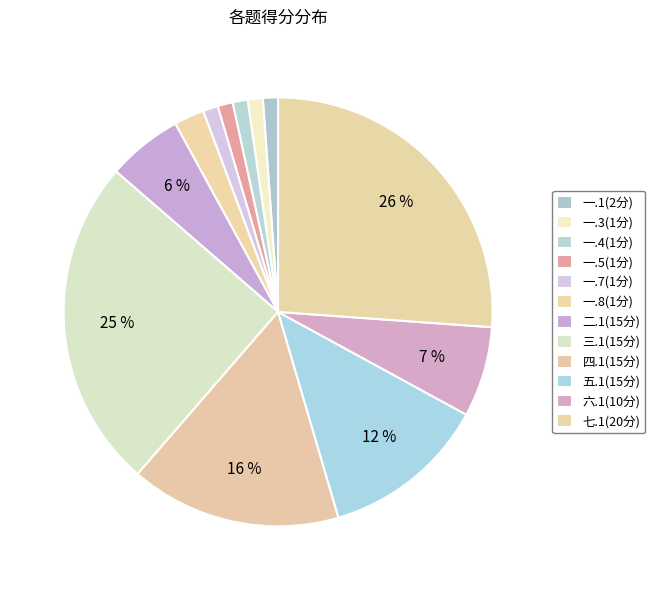

Which slice is the largest?

七.1(20分)